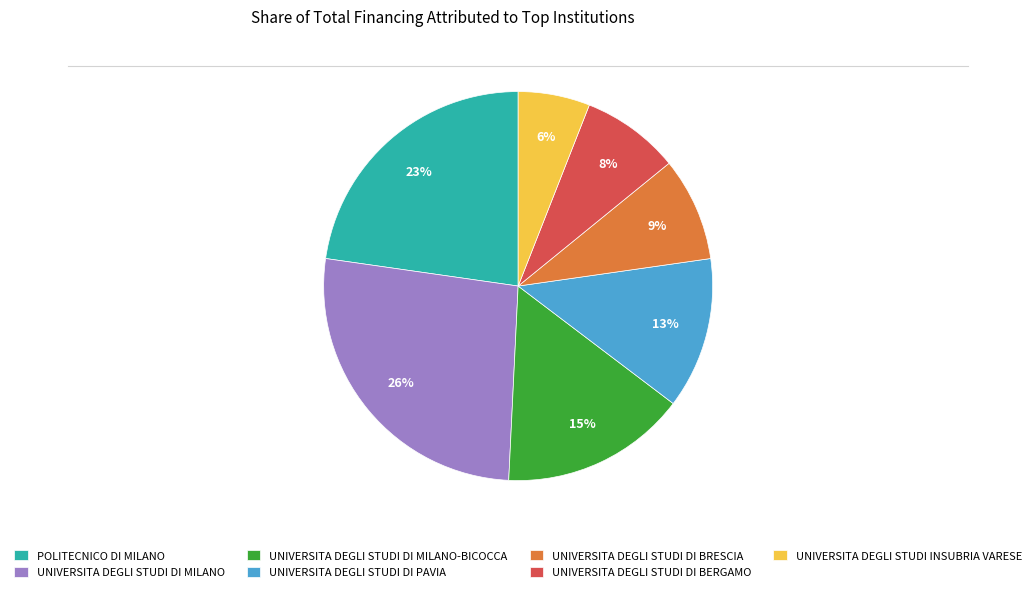

What is the largest slice in the pie chart?

UNIVERSITA DEGLI STUDI DI MILANO